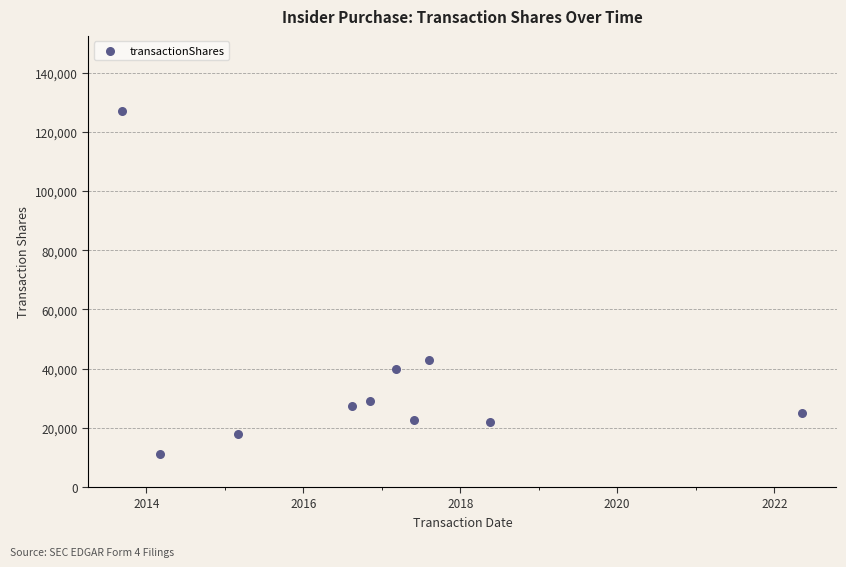

What is the average X value?

17146